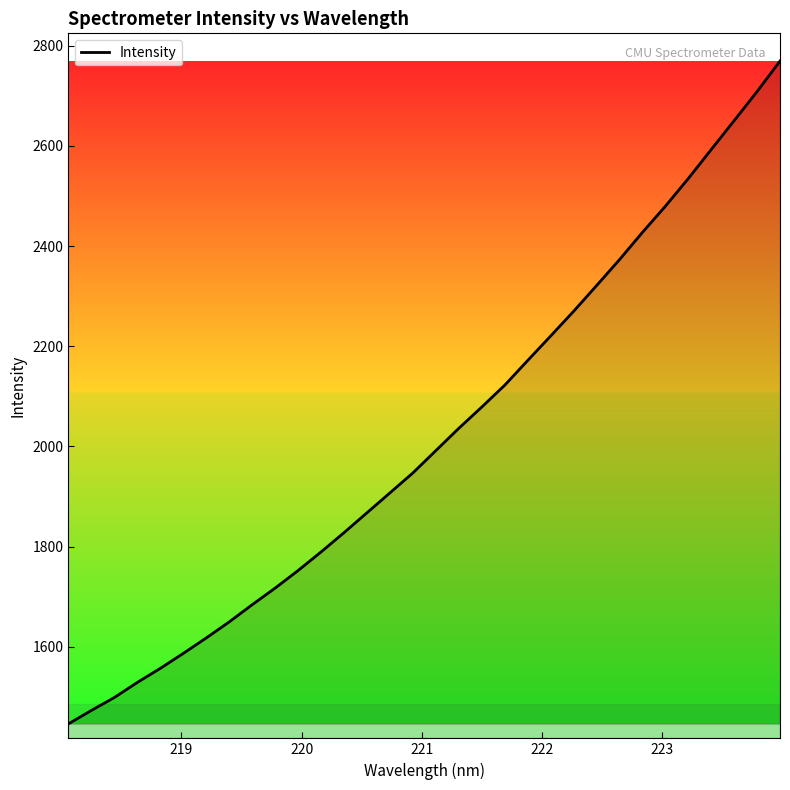

What is the smallest value displayed?

1445.8